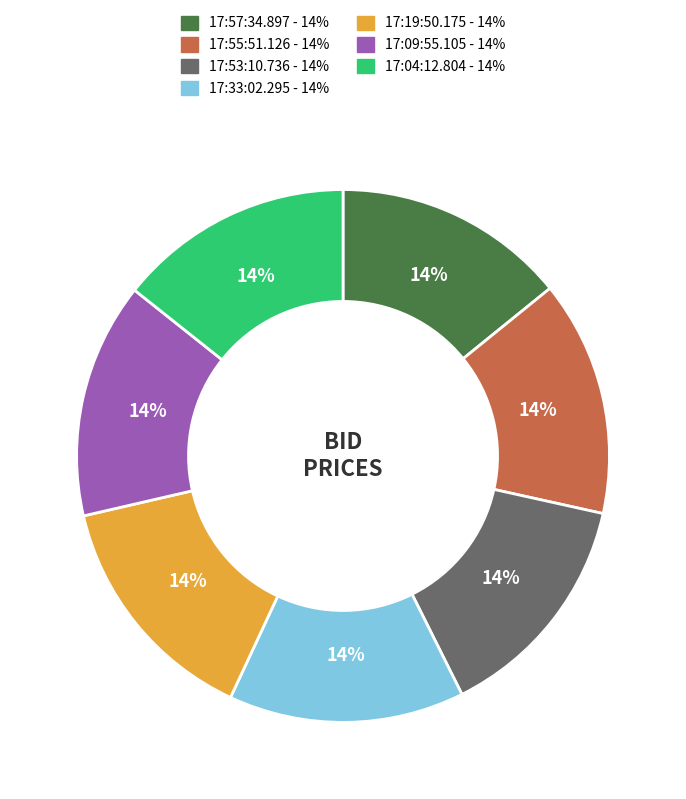

Count the number of slices in the pie.

7